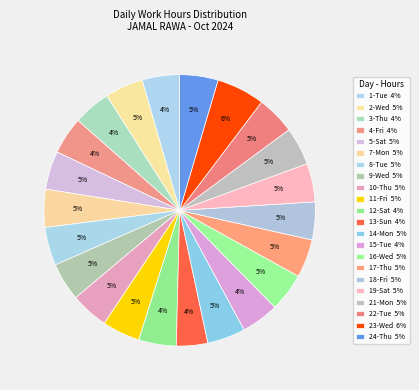

What is the ratio of the value at 7-Mon to the value at 16-Wed?

1.0